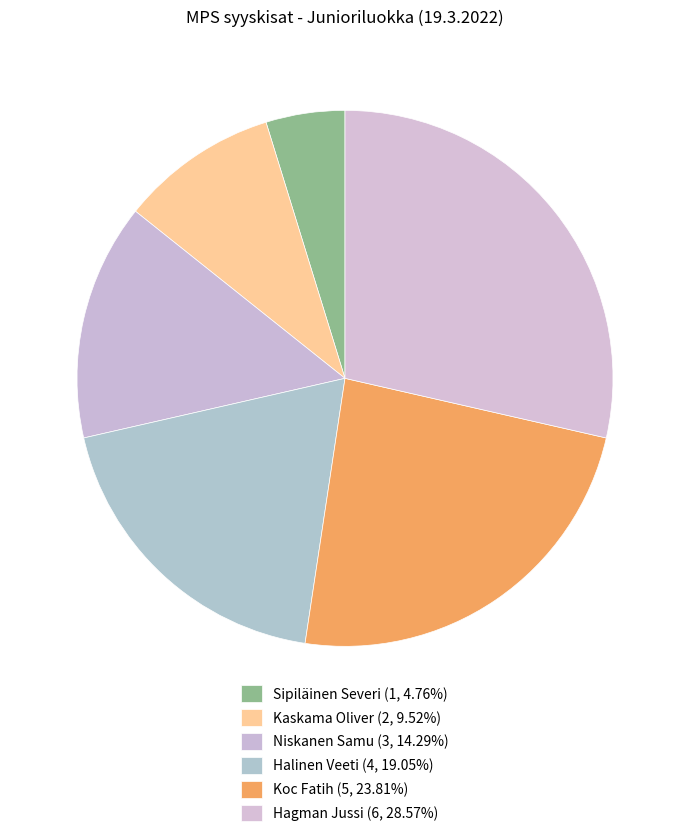

True or false: Kaskama Oliver accounts for 23% of the total.

False